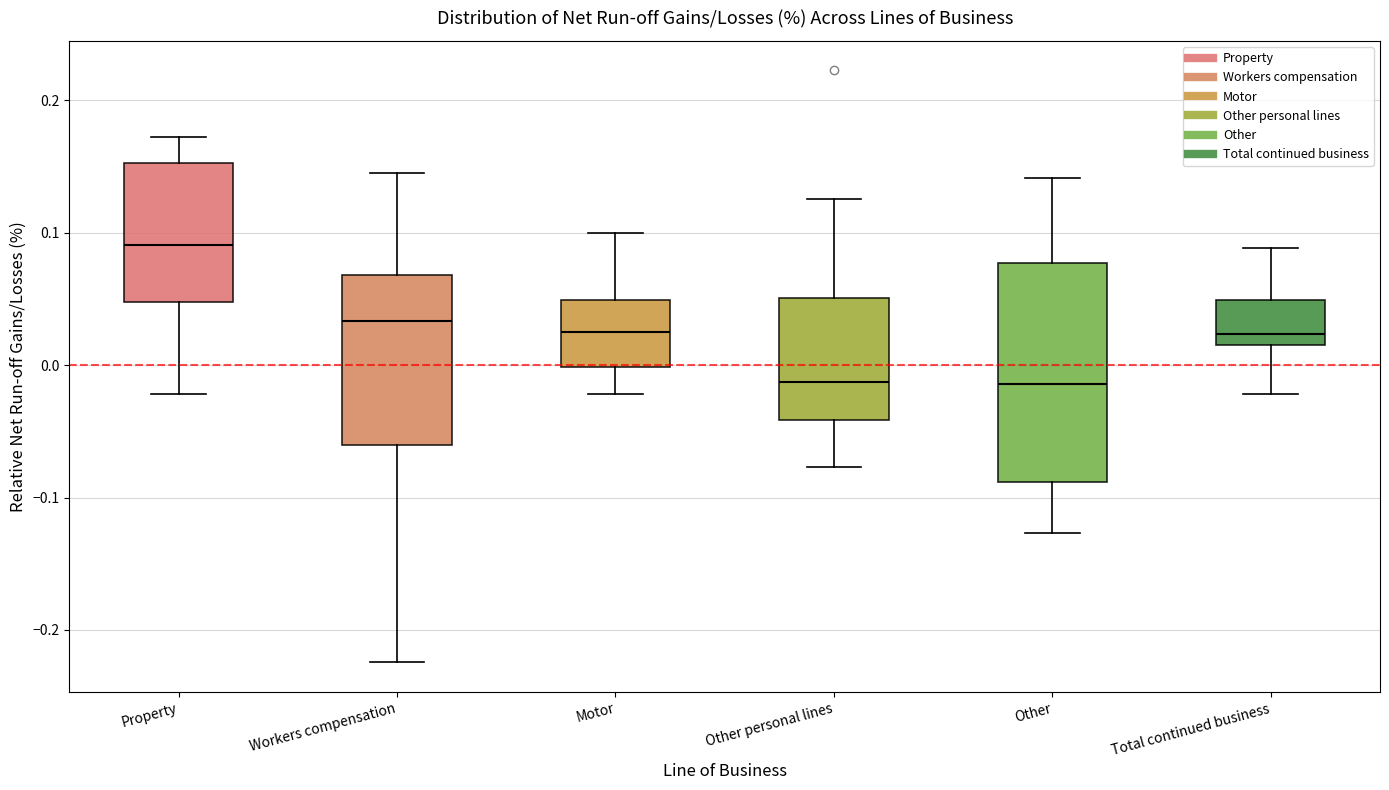

Reading left to right, transcribe this box plot: for each box, give where its median line is, the range the box spans, and where its two whiskers end, as read against the y-axis. The values are not printed on the chart, so give them approximately, as read against the axis.

Property: median 0.09, box 0.05 to 0.15, whiskers -0.02 to 0.17
Workers compensation: median 0.03, box -0.06 to 0.07, whiskers -0.22 to 0.15
Motor: median 0.02, box 0.00 to 0.05, whiskers -0.02 to 0.10
Other personal lines: median -0.01, box -0.04 to 0.05, whiskers -0.08 to 0.13
Other: median -0.01, box -0.09 to 0.08, whiskers -0.13 to 0.14
Total continued business: median 0.02, box 0.01 to 0.05, whiskers -0.02 to 0.09